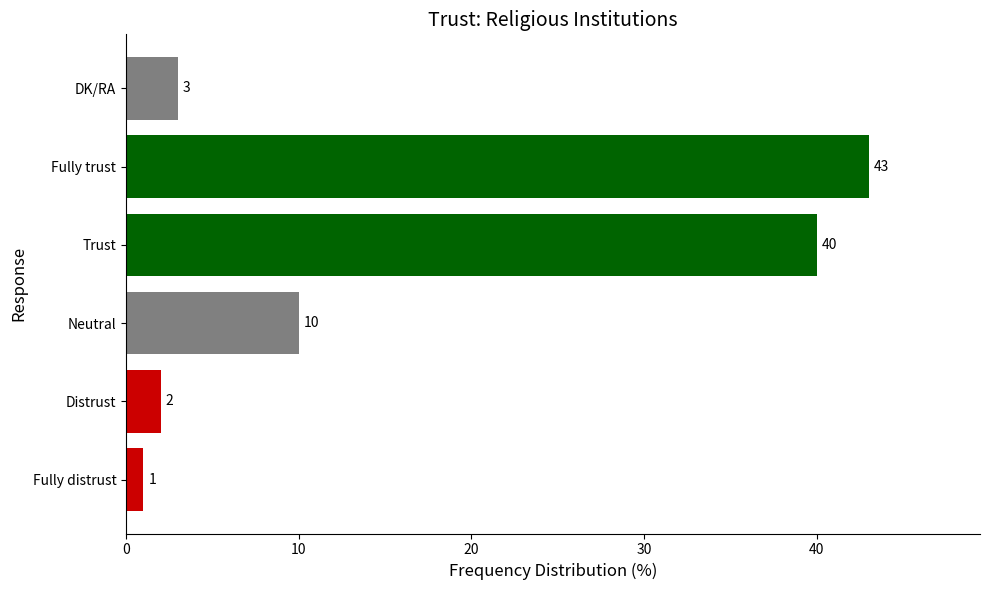

The chart shows a value of 10 at Neutral. True or false?

True